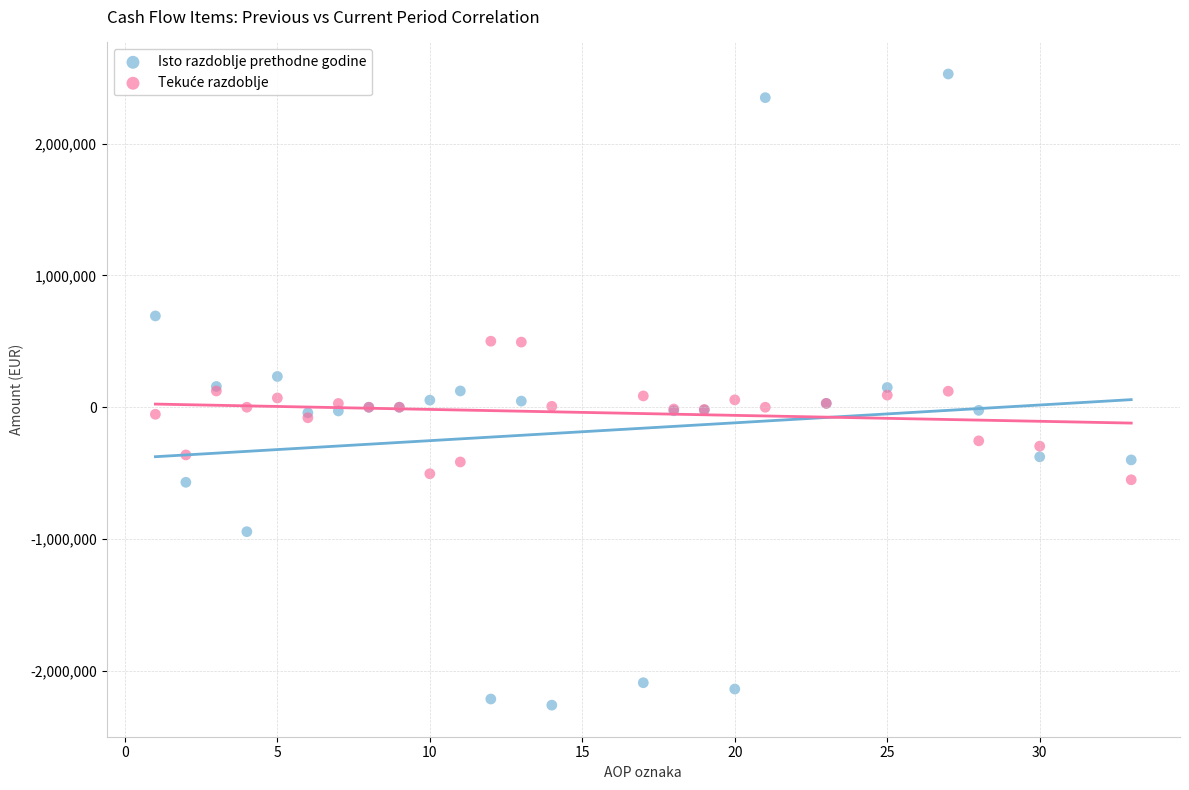

Which series has the largest Y range (max minus min)?

Isto razdoblje prethodne godine